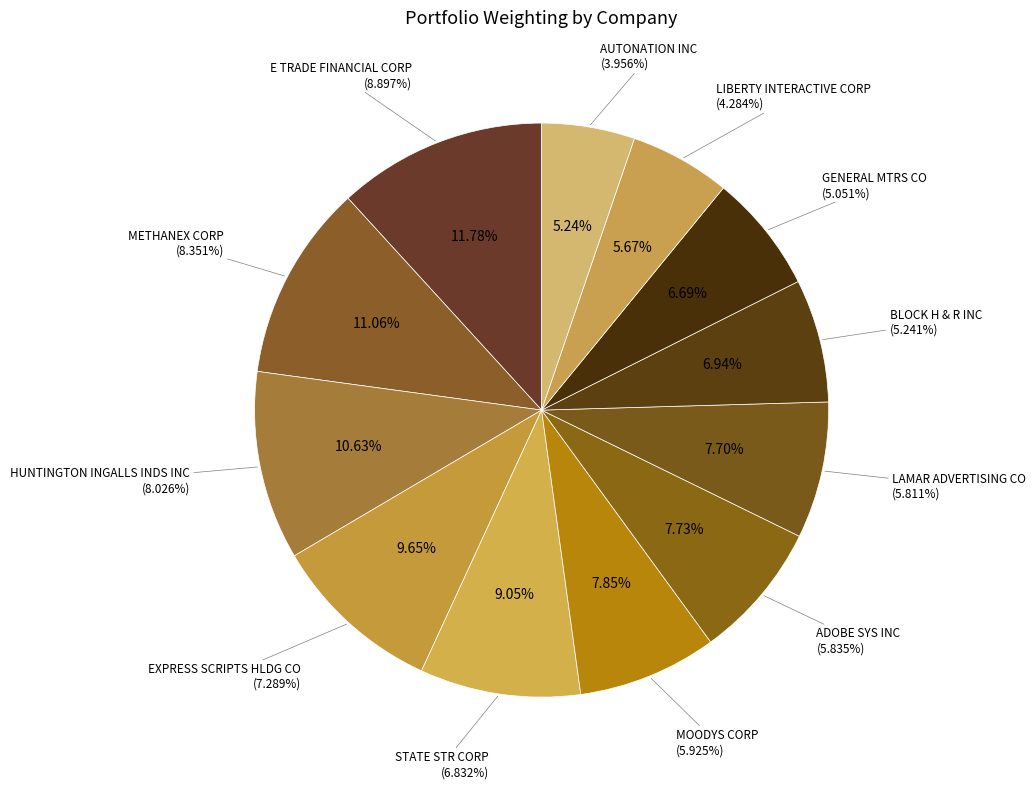

To the nearest percent, what is the difference between the largest and smallest slice percentages?

7%